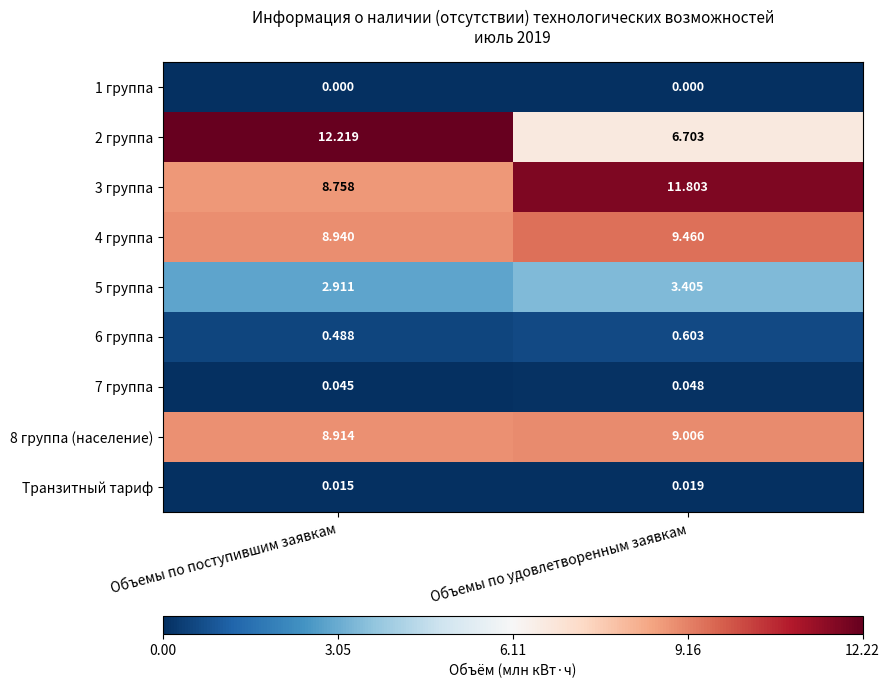

At which label does 8 группа (население) first exceed 9?

Объемы по удовлетворенным заявкам